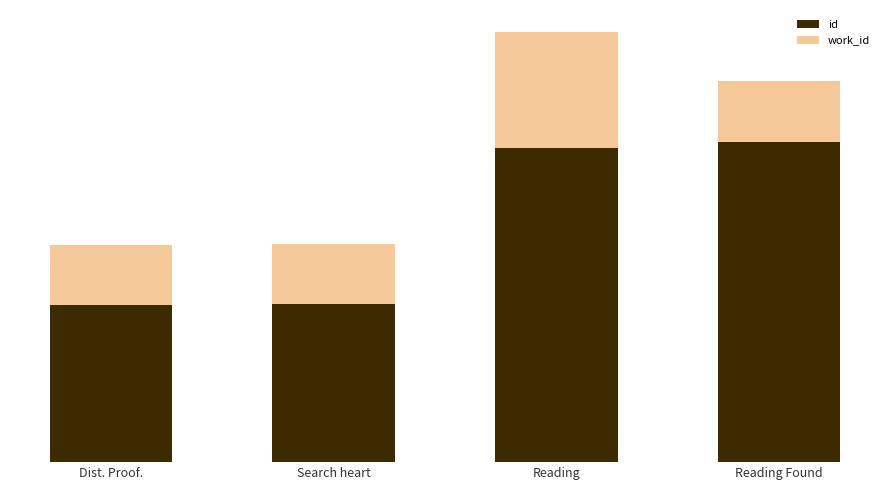

Which series changed the most between Search heart and Reading?

id